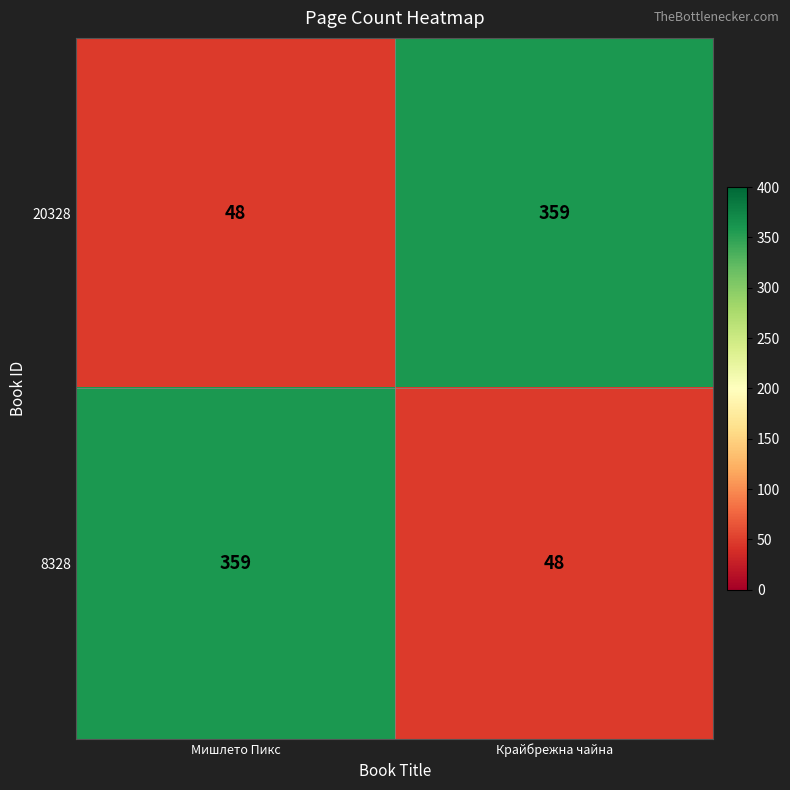

How many categories are shown in the chart?

2